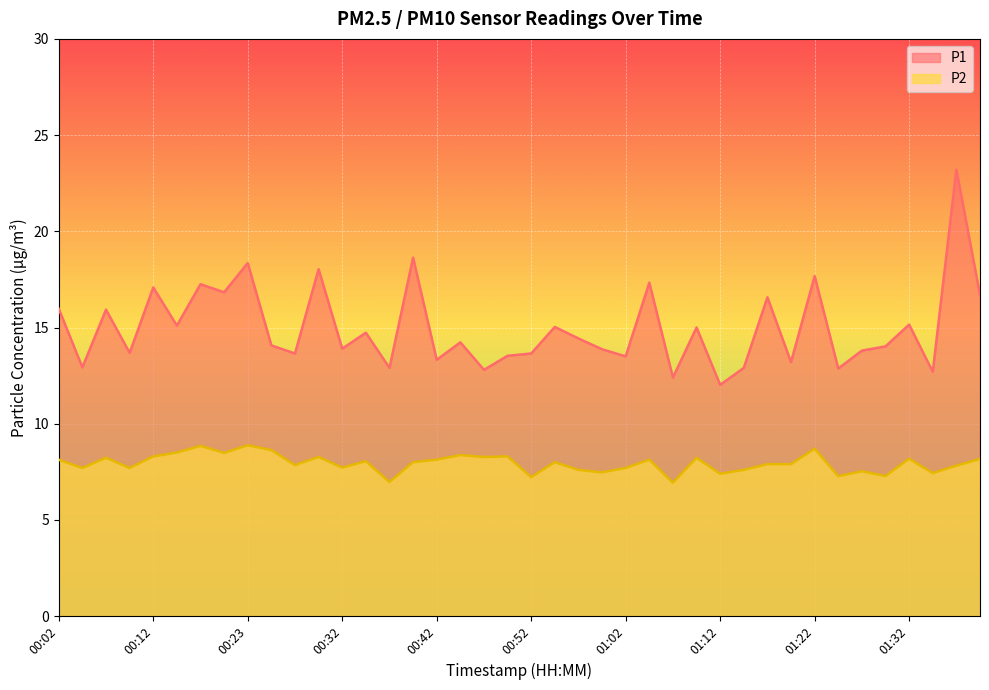

What is the sum of the P2 values at 00:27 and 00:55?

15.8